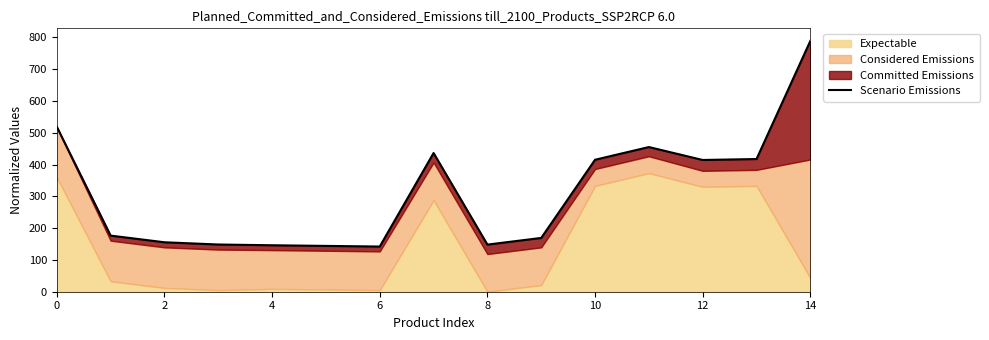

What is the sum of the values at 0 and 10?

663.1